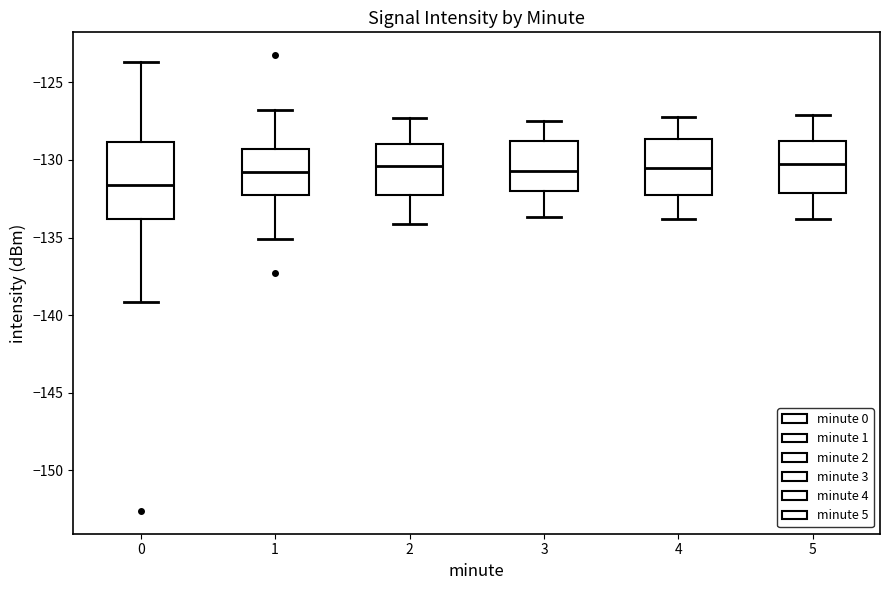

Which box is the tallest, from its lower edge to its upper edge?

0